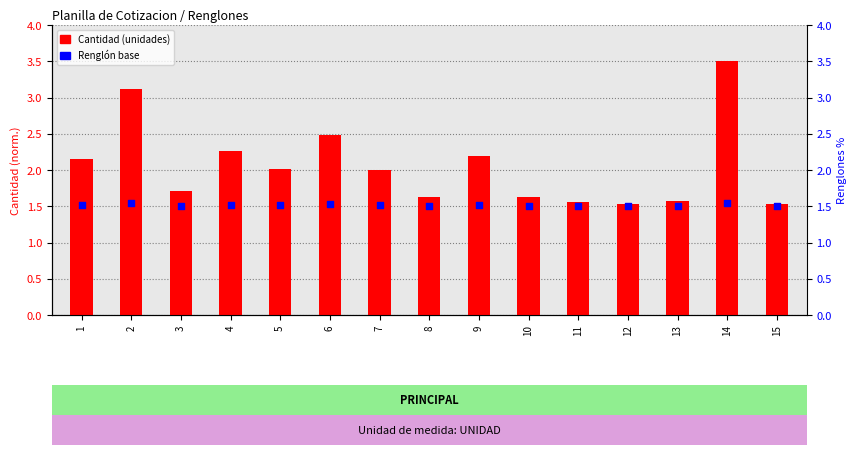

What are all the series names shown in the legend?

Cantidad (unidades), Renglón base